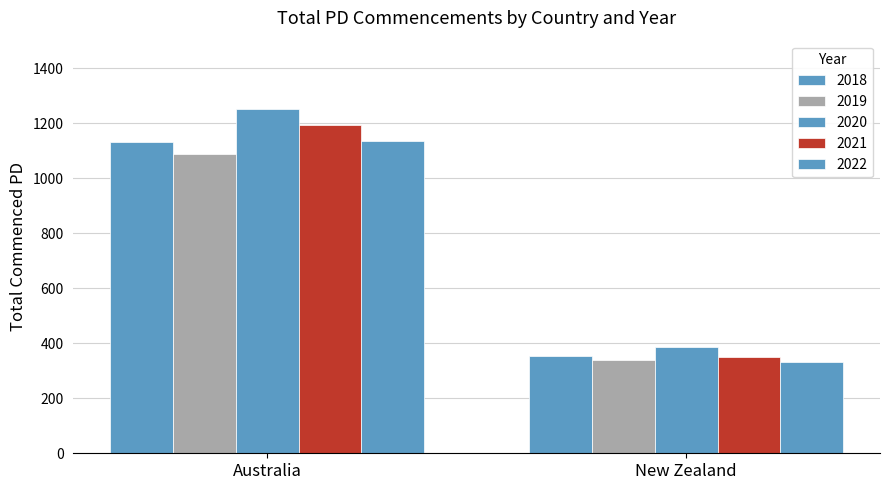

Between New Zealand and Australia, which is larger?

Australia